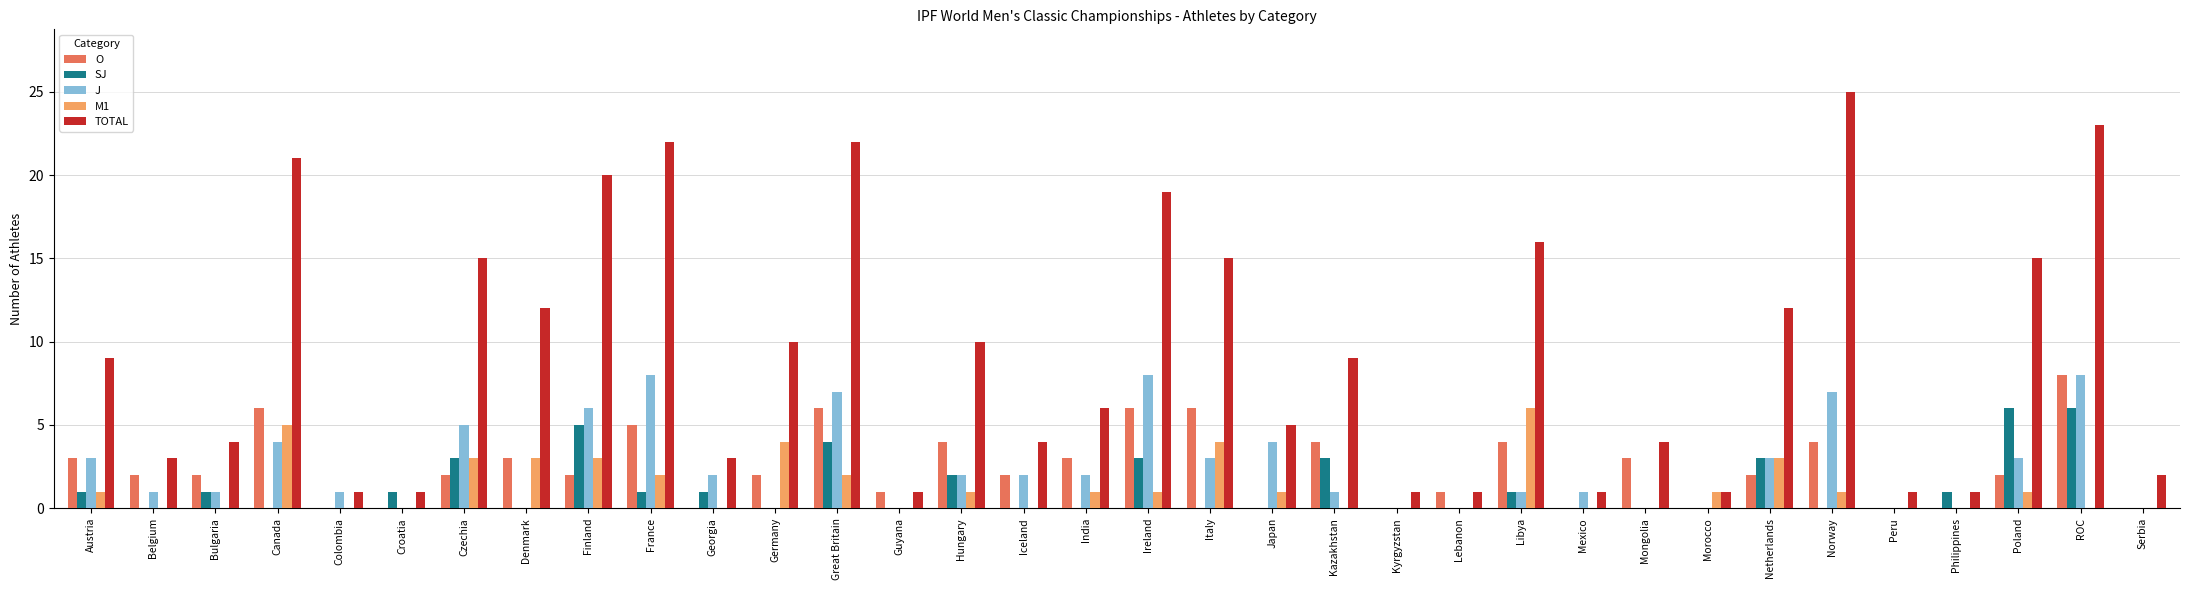

Is the value of SJ at ROC greater than the value of O at Lebanon?

Yes